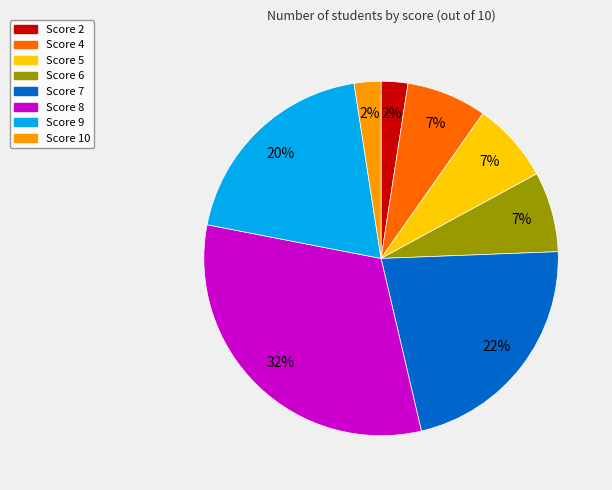

To the nearest percent, what portion does Score 4 represent?

7%